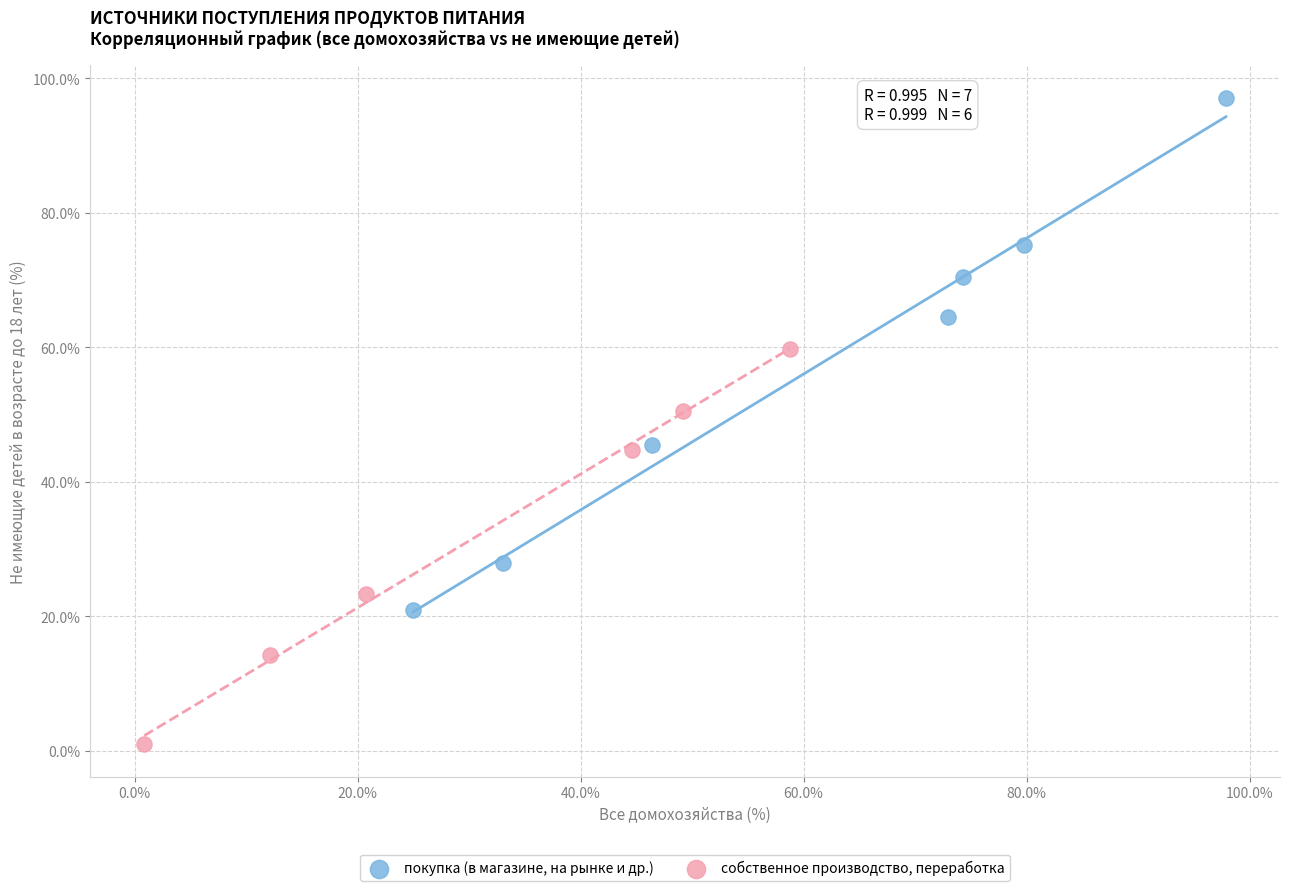

Which series has the widest spread of Y values?

покупка (в магазине, на рынке и др.)